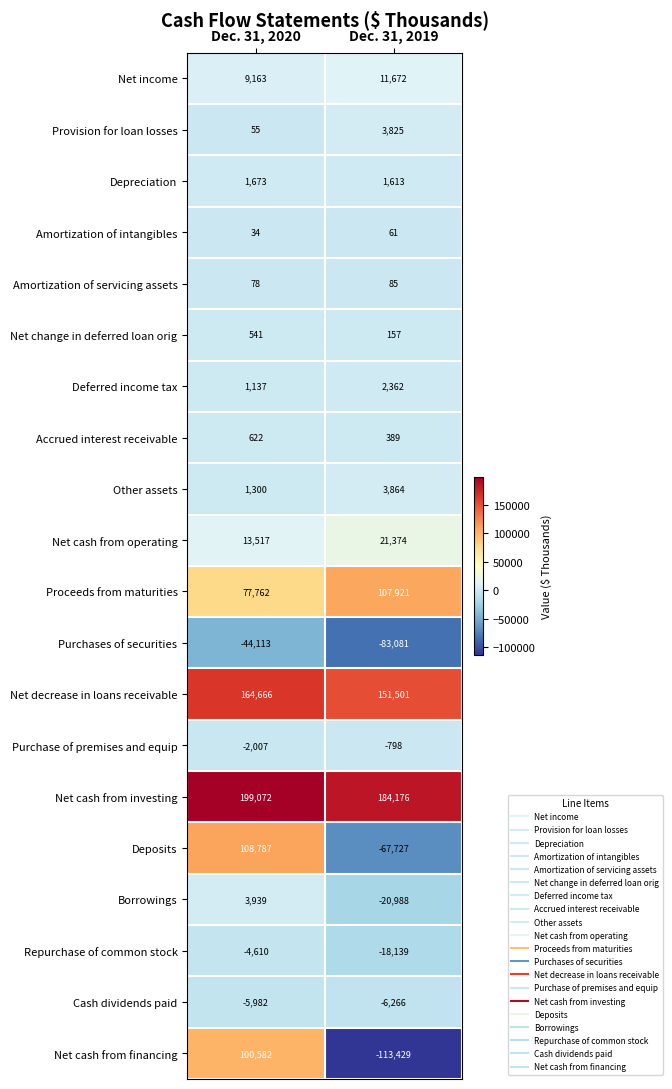

True or false: Amortization of servicing assets has a value of 78 at Dec. 31, 2020.

True